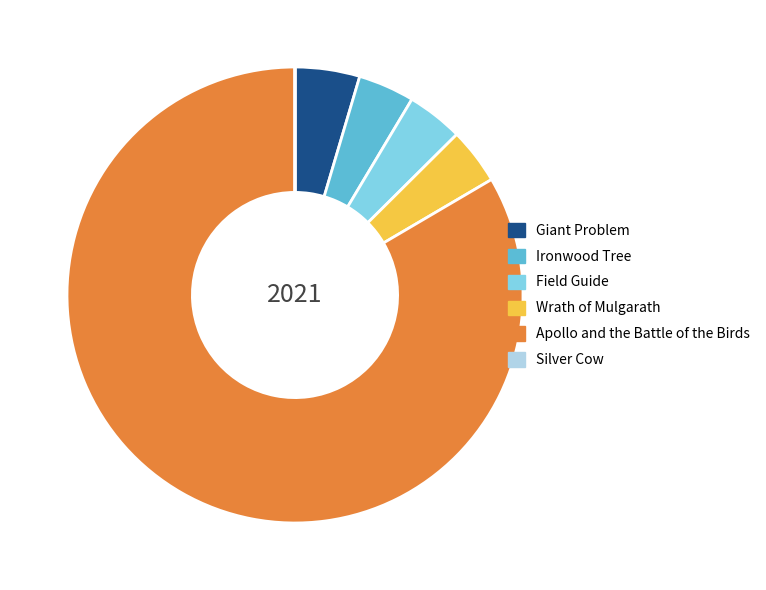

Which has a higher value, Giant Problem or Wrath of Mulgarath?

Giant Problem